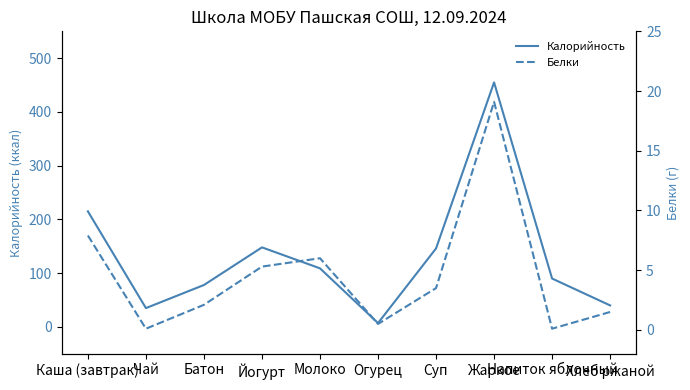

At which category is the sum across all series the highest?

Жаркое